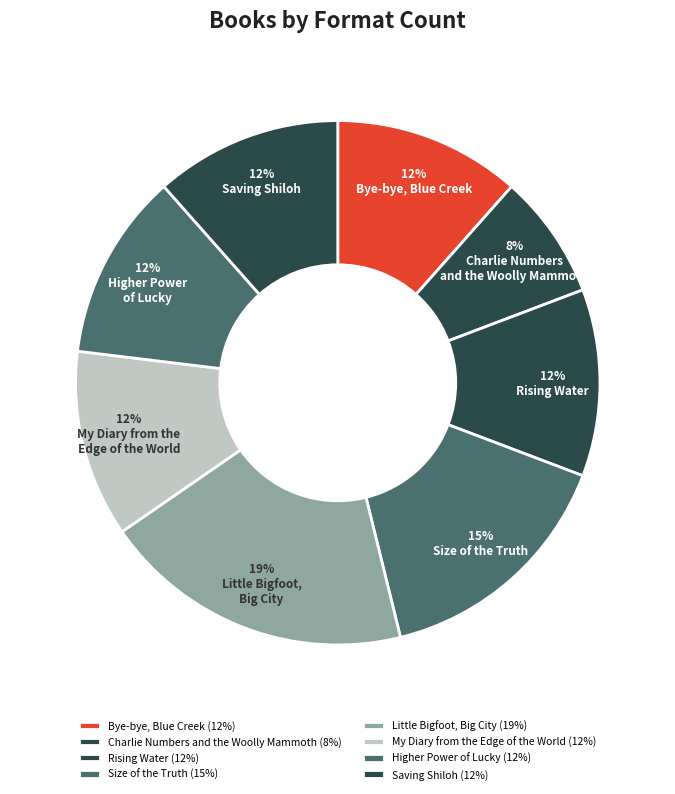

How many segments does this pie chart have?

8